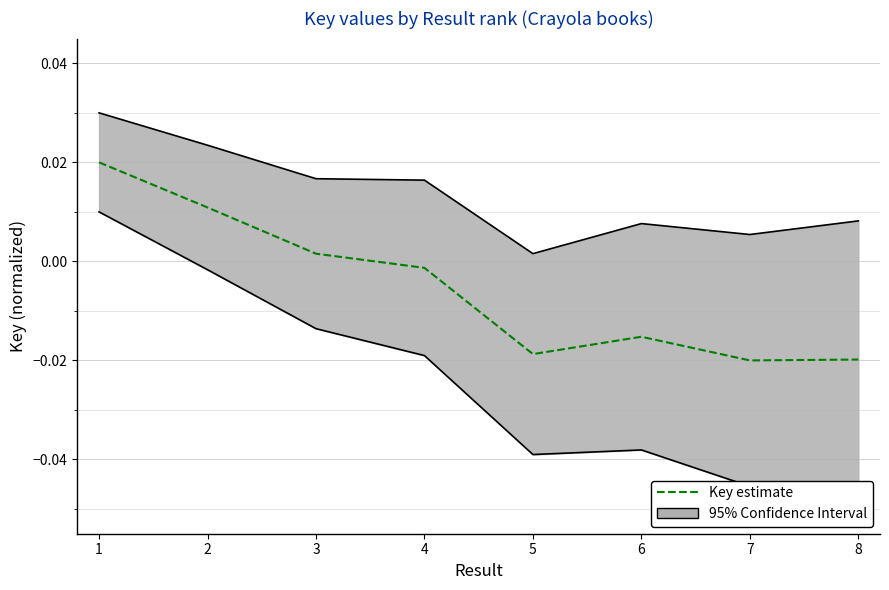

List the labels in order of value, smallest first.

7, 8, 5, 6, 4, 3, 2, 1